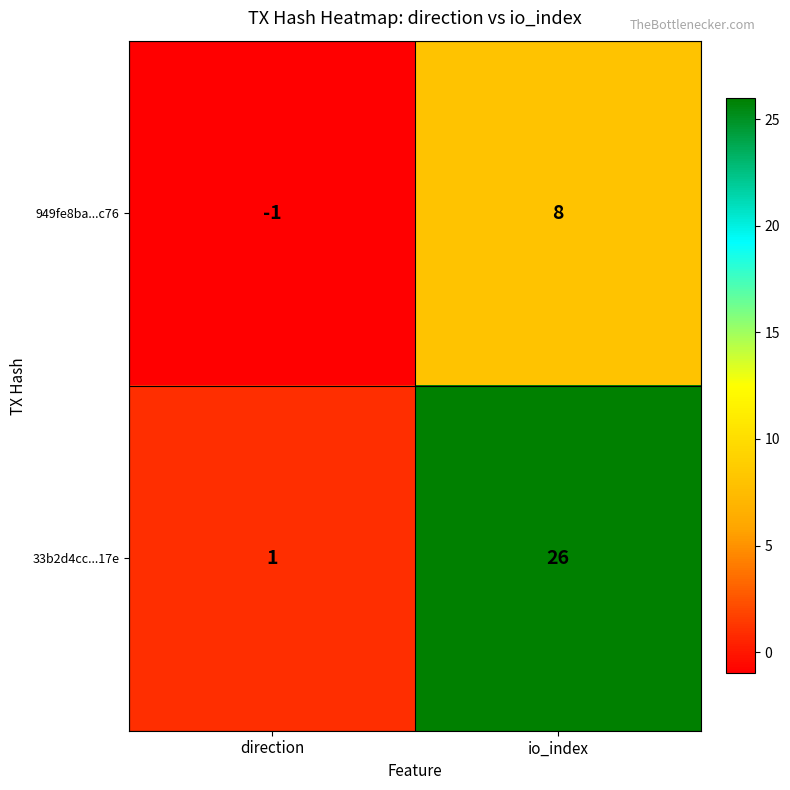

Between direction and io_index, which series saw the biggest shift?

33b2d4cc...17e